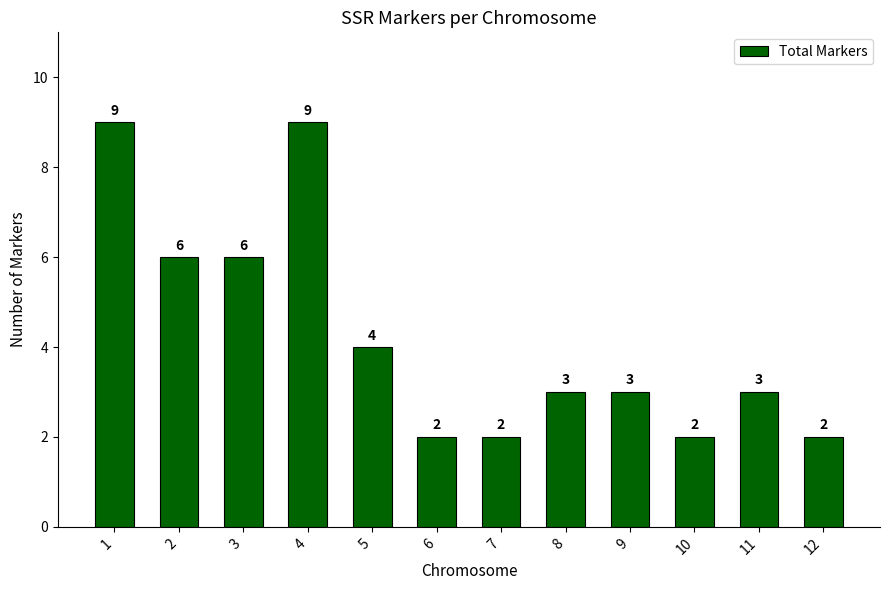

Reading left to right, extract all data points from this chart.

9	6	6	9	4	2	2	3	3	2	3	2